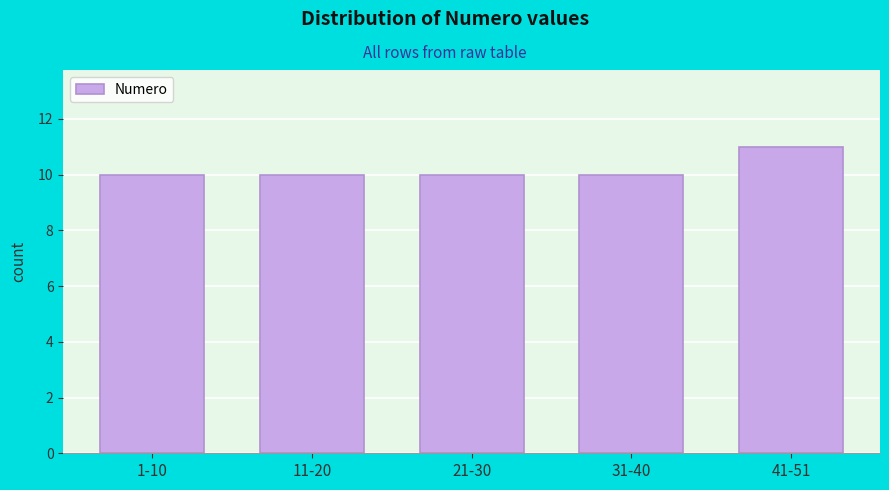

Reading left to right, what are all the values shown in this chart?

1-10=10	11-20=10	21-30=10	31-40=10	41-51=11